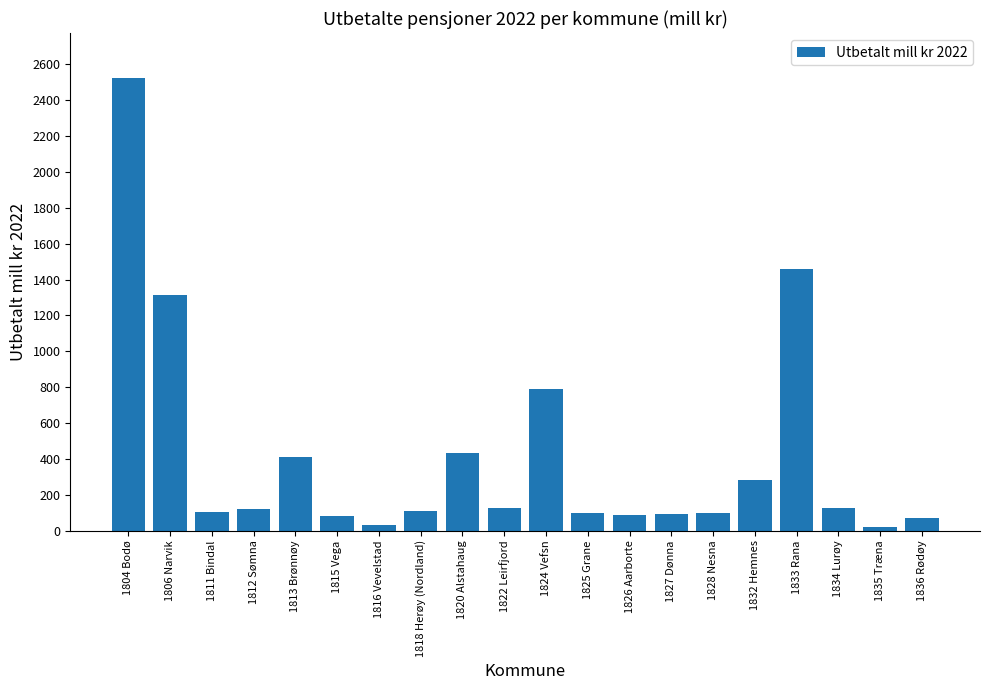

What is the label of the 16th bar from the right?

1813 Brønnøy